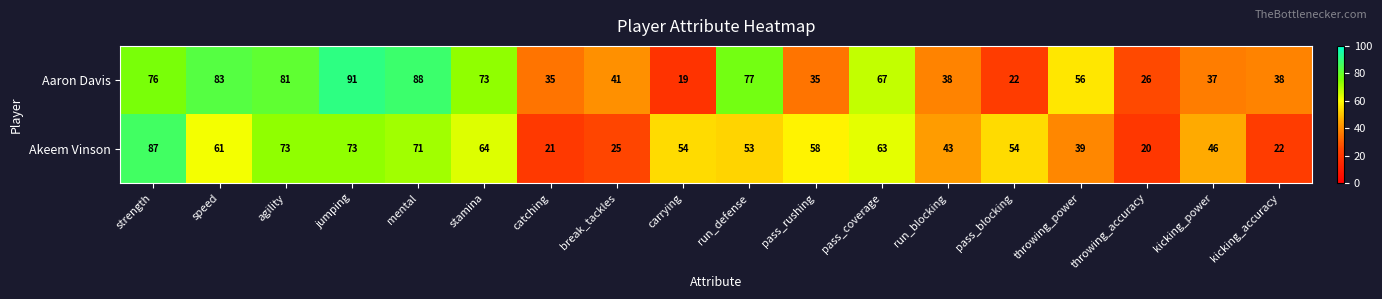

What is the maximum value for Aaron Davis?

91